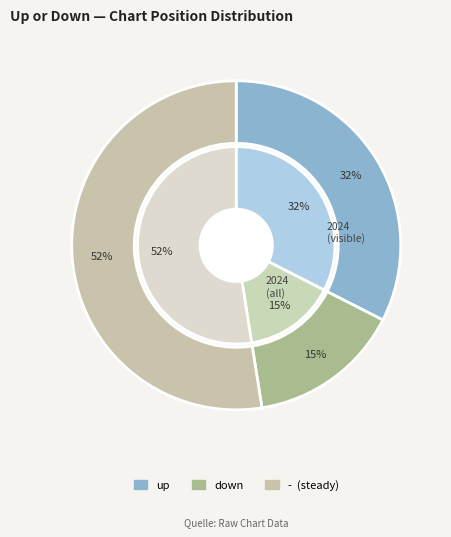

Count the number of slices in the pie.

3